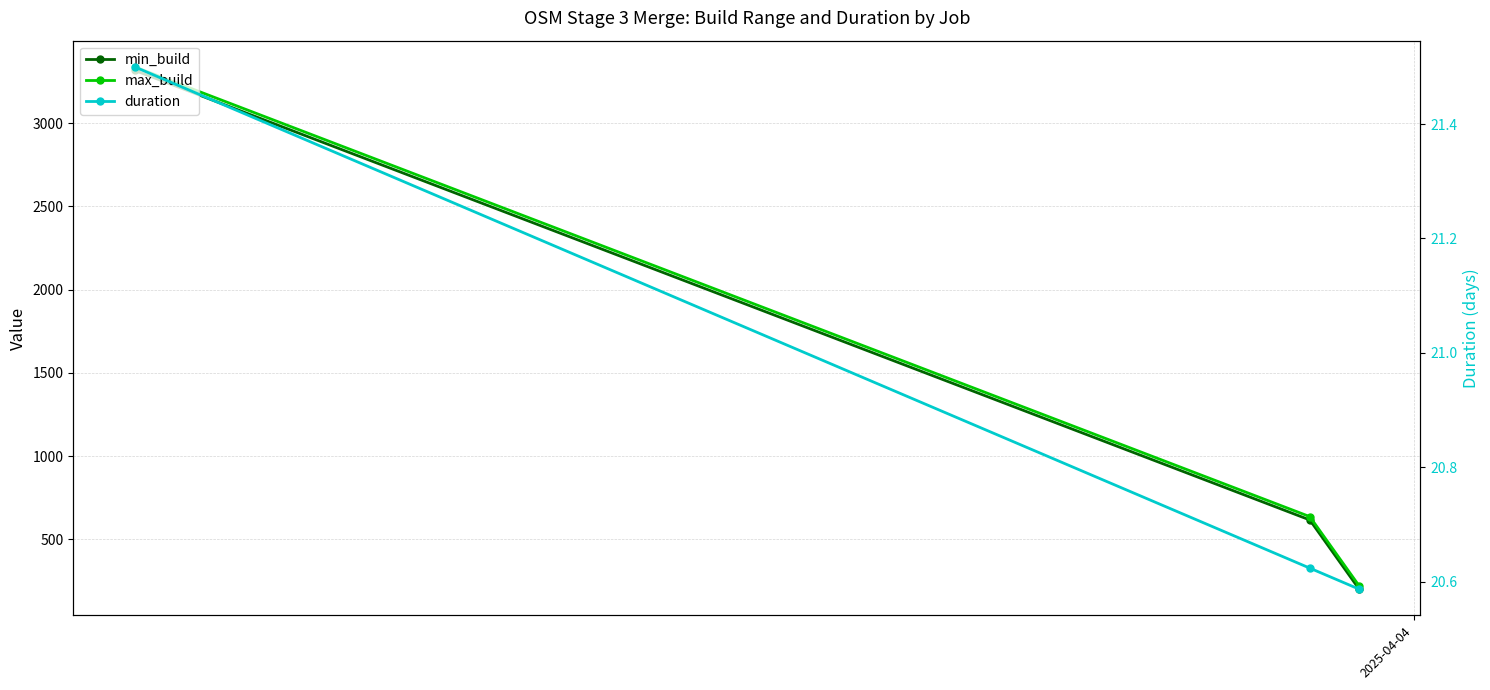

What is the difference between the second highest and minimum values in the min_build series?

416.0